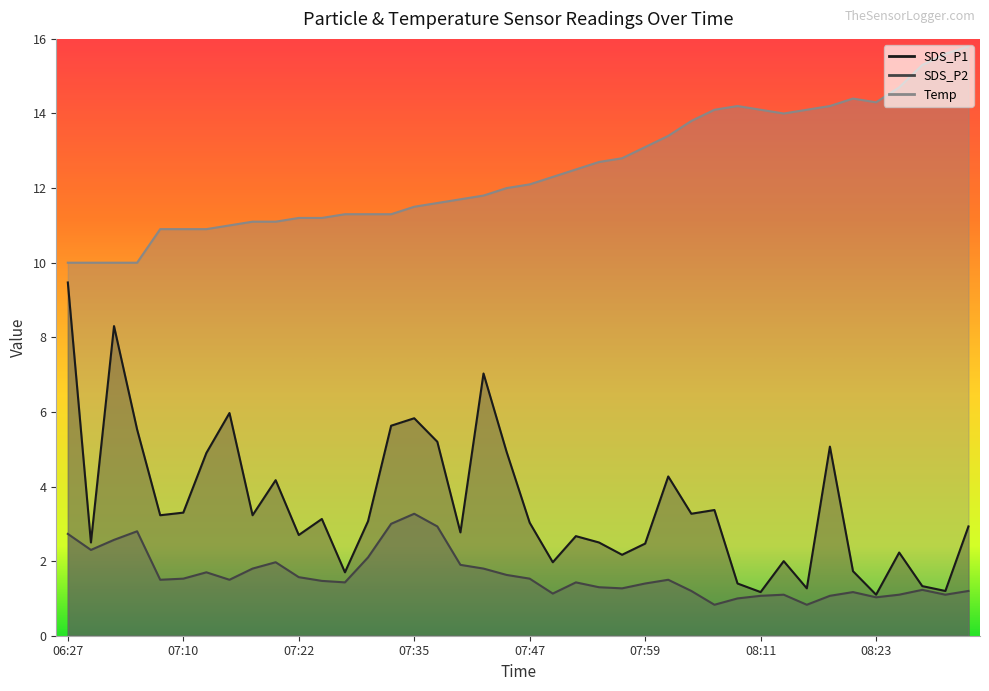

True or false: SDS_P2 and SDS_P1 cross at least once.

False